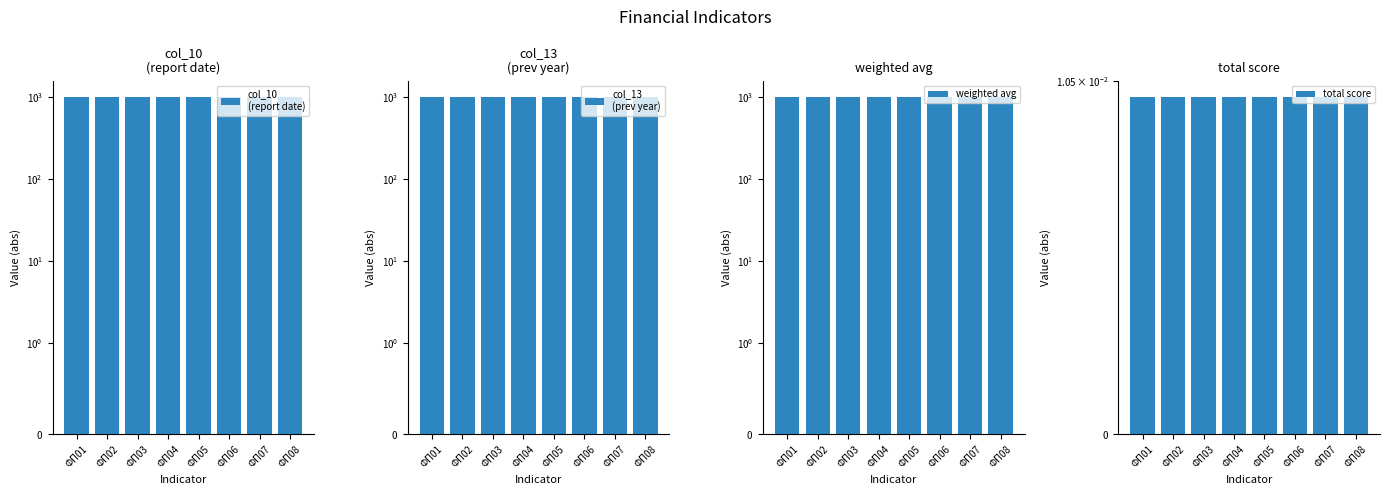

What is the sum of all col_10
(report date) values?

8000.0